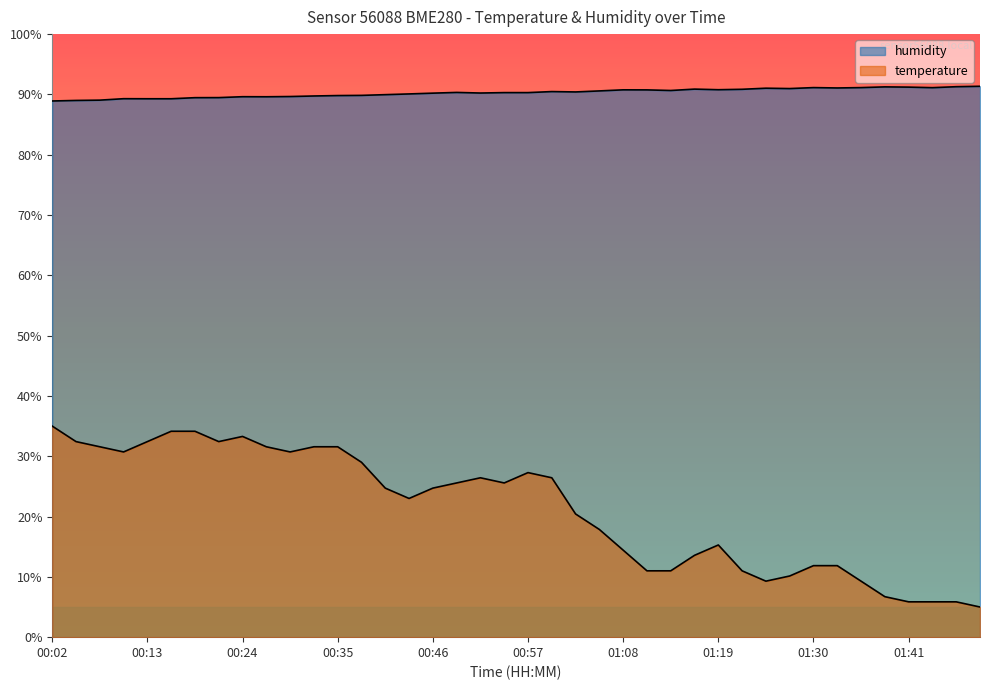

Does the chart display data point markers on the line(s)?

No